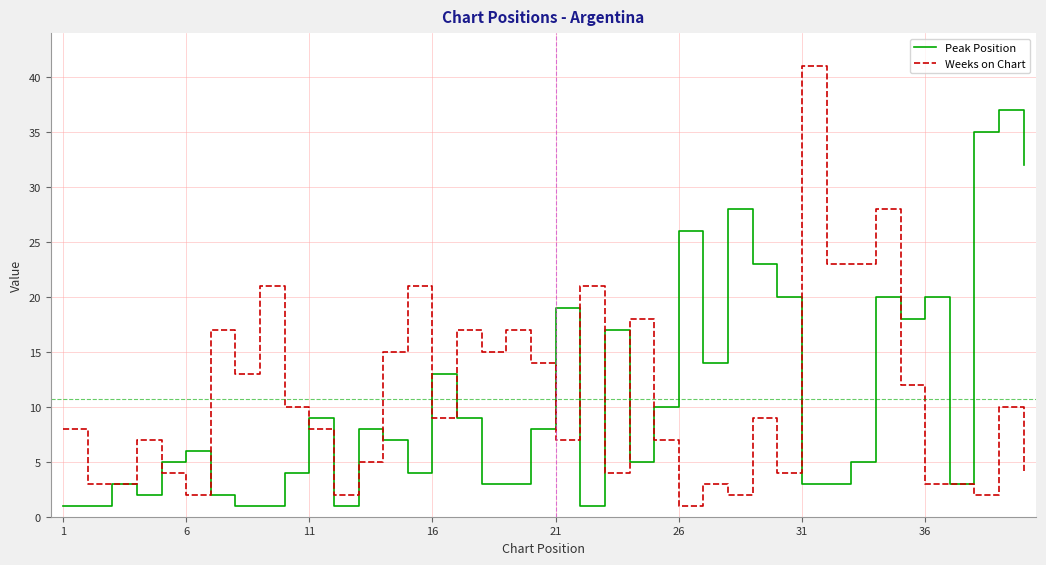

What is the difference between the maximum and minimum values in the Weeks on Chart series?

40